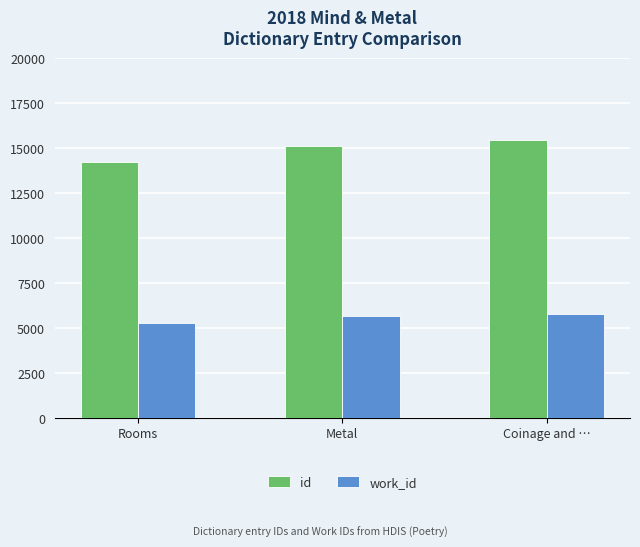

What is the difference between the work_id values at Rooms and Metal?

366